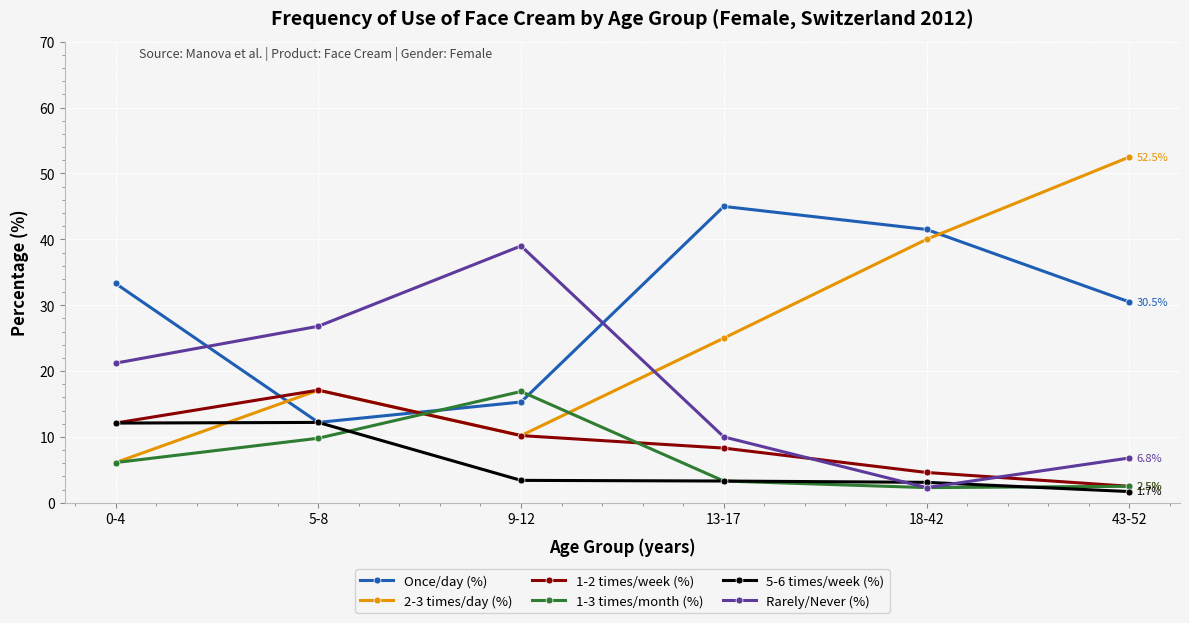

True or false: 1-2 times/week (%) has more than 1 interior local peaks.

False